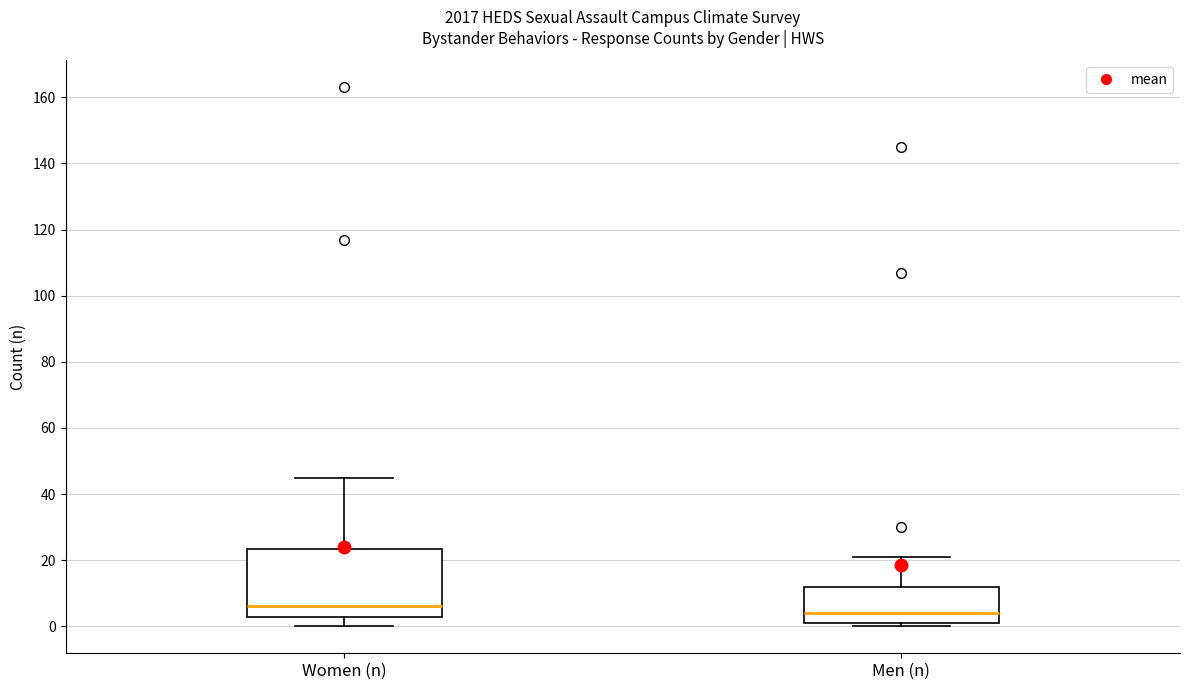

Reading left to right, read every box against the y-axis: the position of its median line, the range the box covers, and the ends of its whiskers. The values are not printed on the chart, so give them approximately, as read against the axis.

Women (n): median 6, box 2 to 24, whiskers 0 to 46
Men (n): median 4, box 2 to 12, whiskers 0 to 22